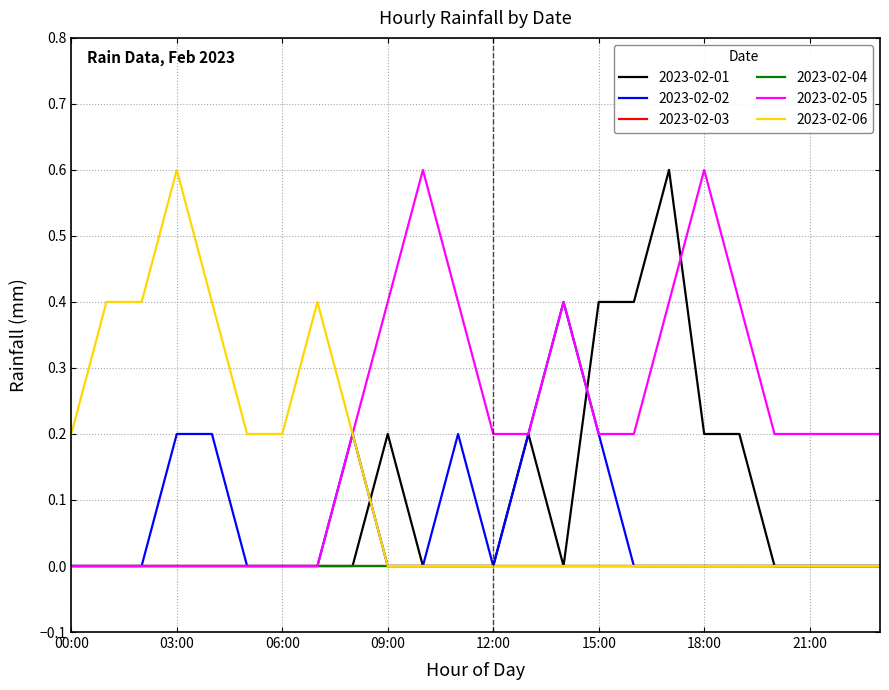

Which series has the largest range (max minus min)?

2023-02-01